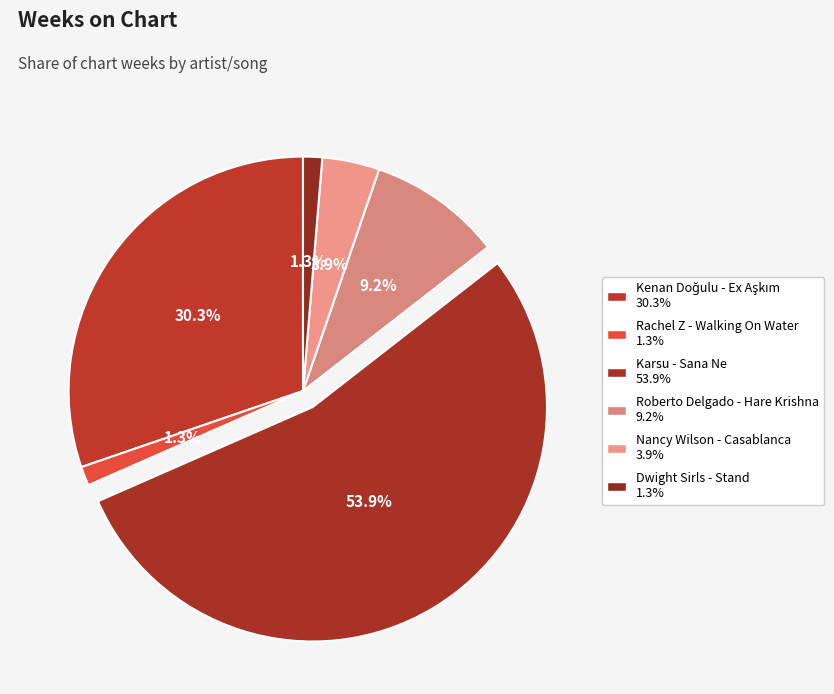

How many segments does this pie chart have?

6